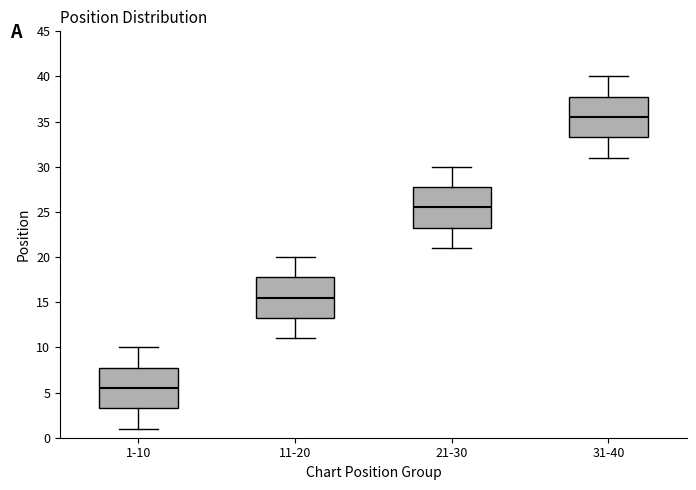

Reading left to right, transcribe this box plot: for each box, give where its median line is, the range the box spans, and where its two whiskers end, as read against the y-axis. The values are not printed on the chart, so give them approximately, as read against the axis.

1-10: median 5.5, box 3.5 to 8.0, whiskers 1.0 to 10.0
11-20: median 15.5, box 13.5 to 18.0, whiskers 11.0 to 20.0
21-30: median 25.5, box 23.5 to 28.0, whiskers 21.0 to 30.0
31-40: median 35.5, box 33.5 to 38.0, whiskers 31.0 to 40.0